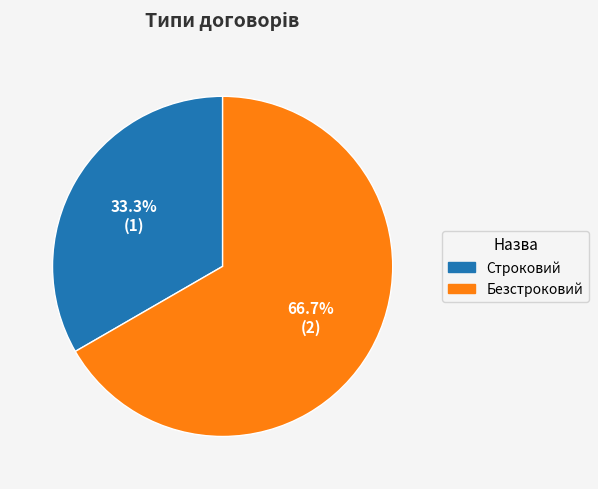

Which slice is the smallest?

Строковий